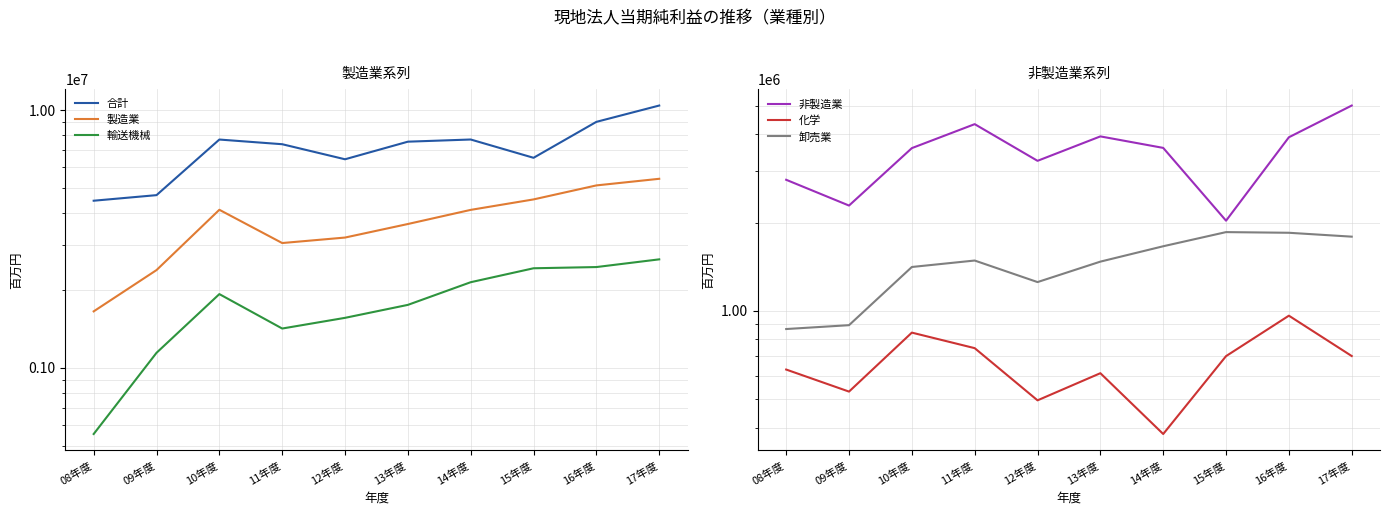

What is the sum of the 卸売業 values at 15年度 and 13年度?

3327656